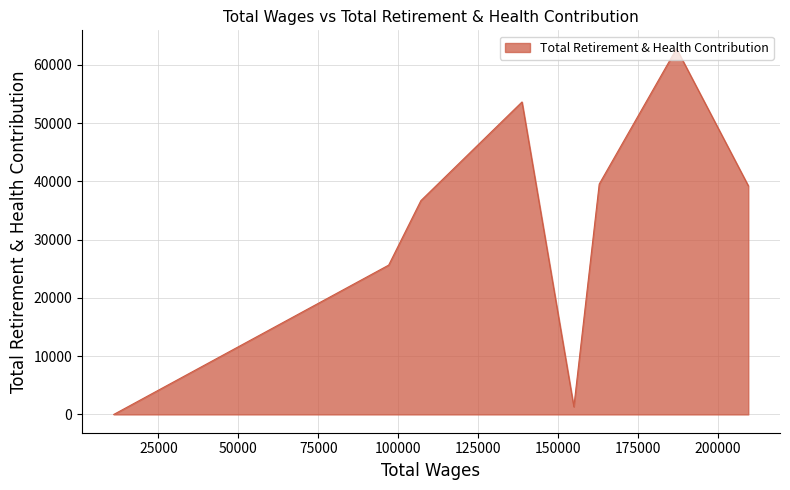

Between 107076.0 and 138691.0, which is larger?

138691.0